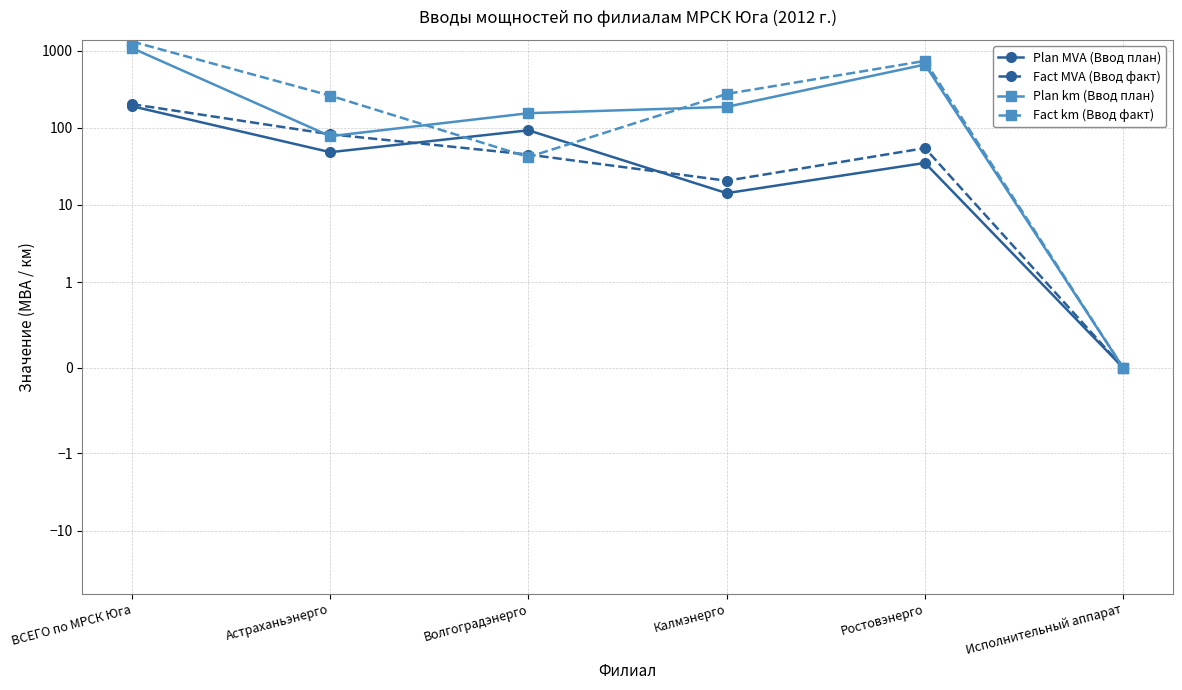

At which label does Plan MVA (Ввод план) reach its minimum?

Исполнительный аппарат